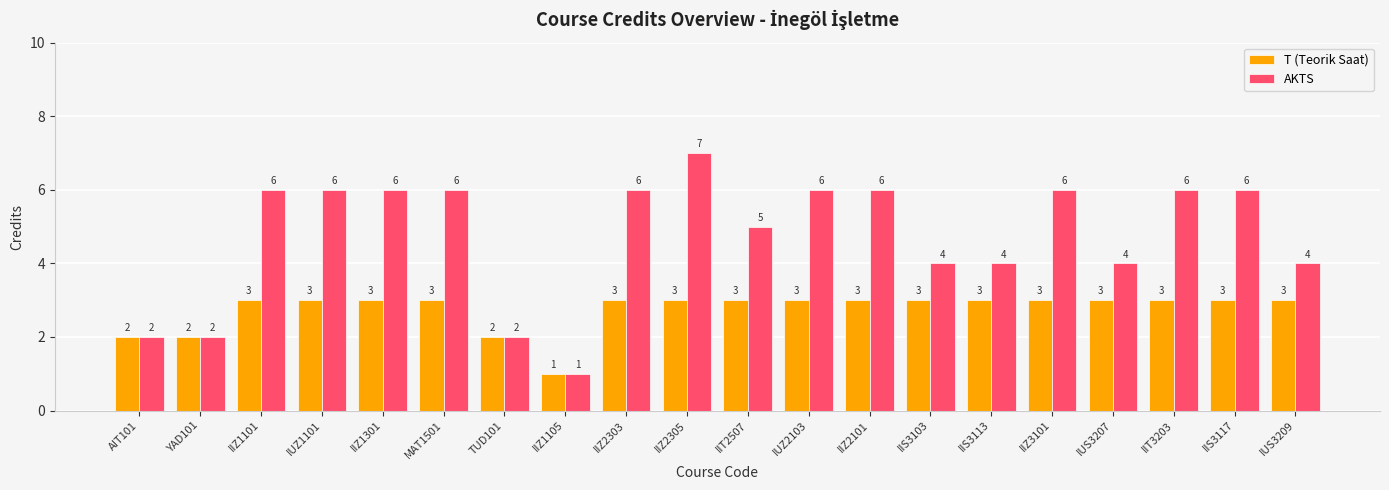

Rank the series at MAT1501 from highest to lowest value.

AKTS, T (Teorik Saat)